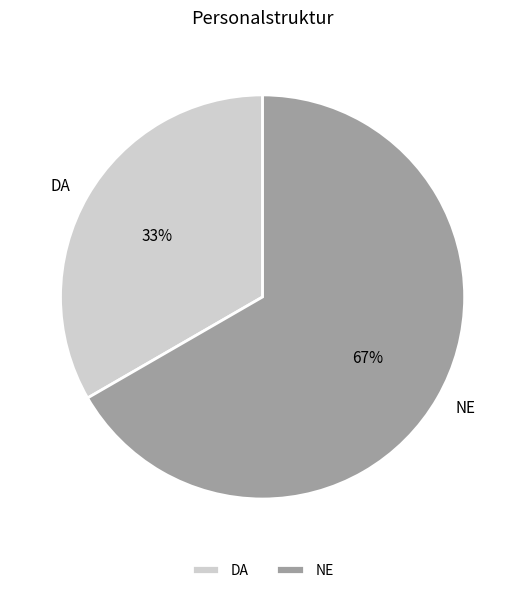

What is the ratio of the value at NE to the value at DA?

2.0